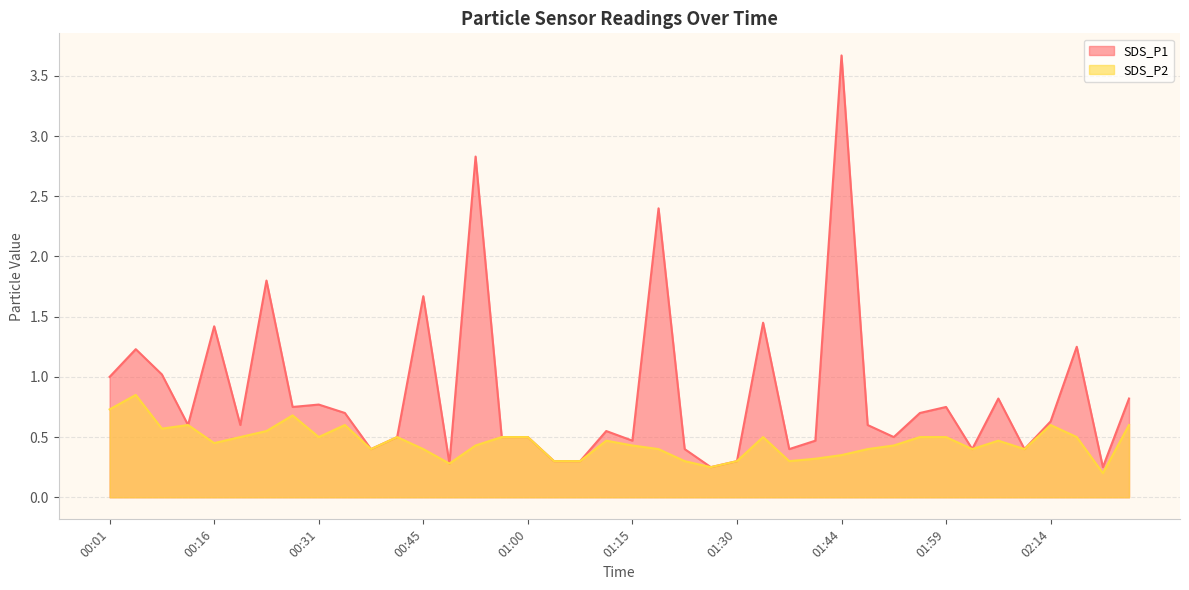

True or false: SDS_P1 and SDS_P2 cross at least once.

False